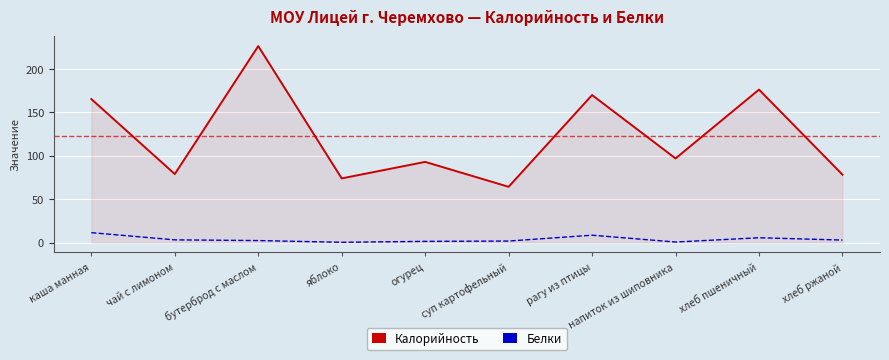

True or false: Калорийность and Белки intersect in this chart.

False